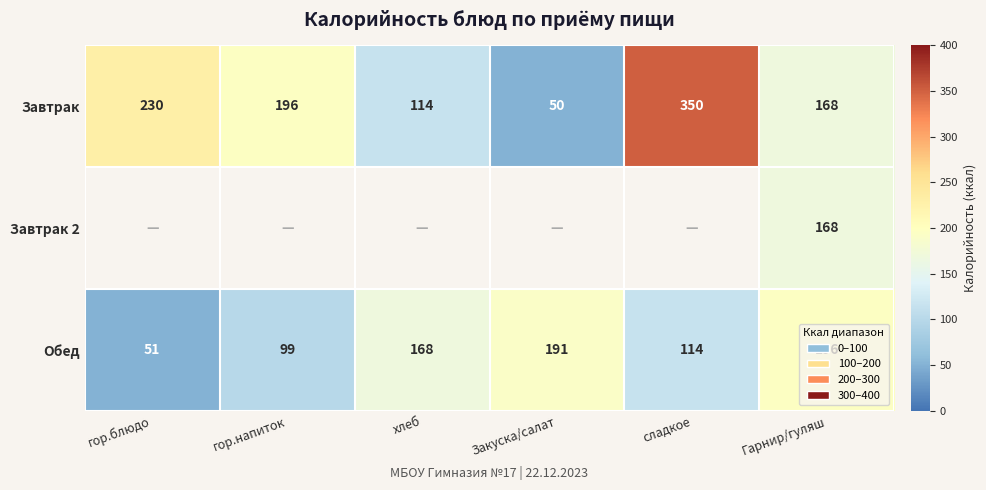

List the labels in order of Завтрак value, smallest first.

Закуска/салат, хлеб, Гарнир/гуляш, гор.напиток, гор.блюдо, сладкое